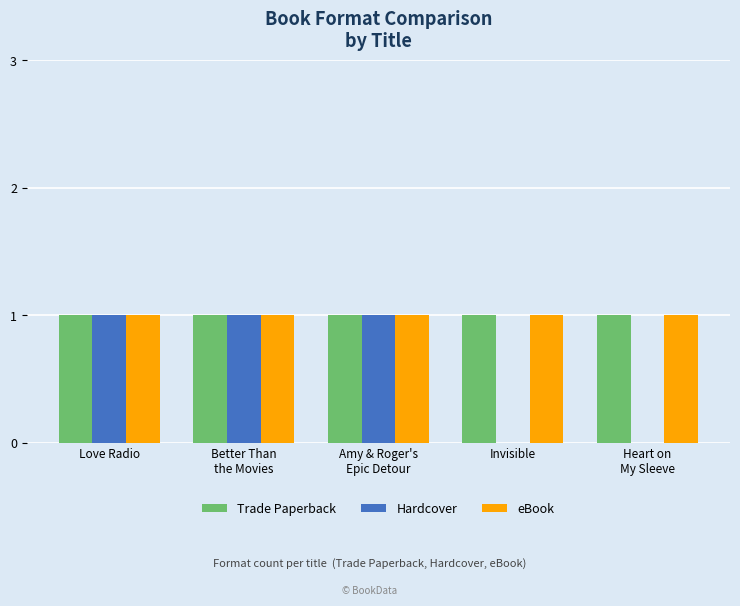

What is the sum of the eBook values at Love Radio and Better Than
the Movies?

2